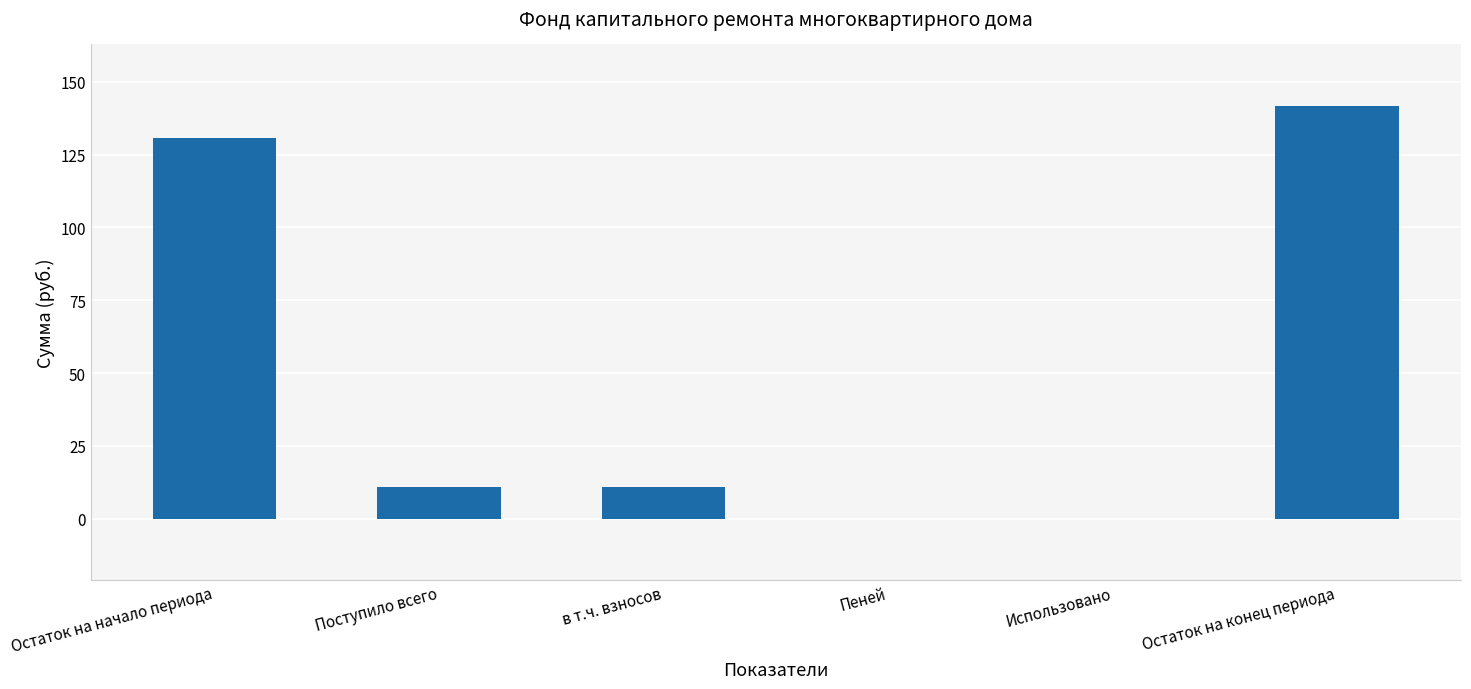

Are the bars horizontal?

No